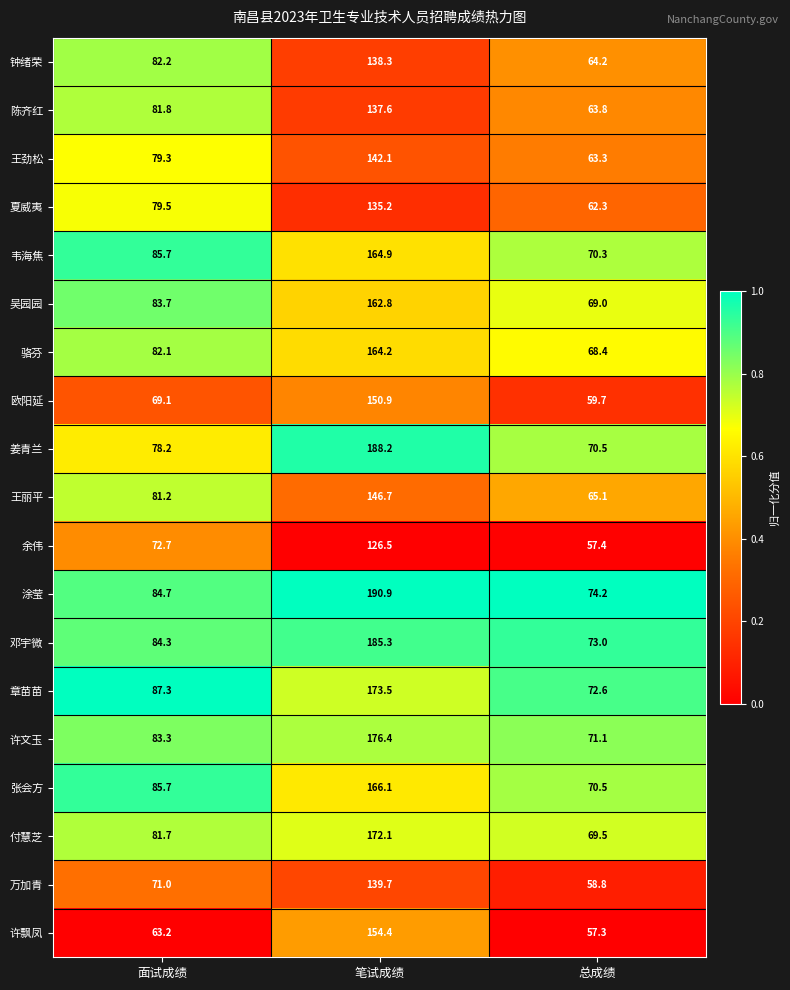

Which category has the highest value in the 万加青 series?

笔试成绩